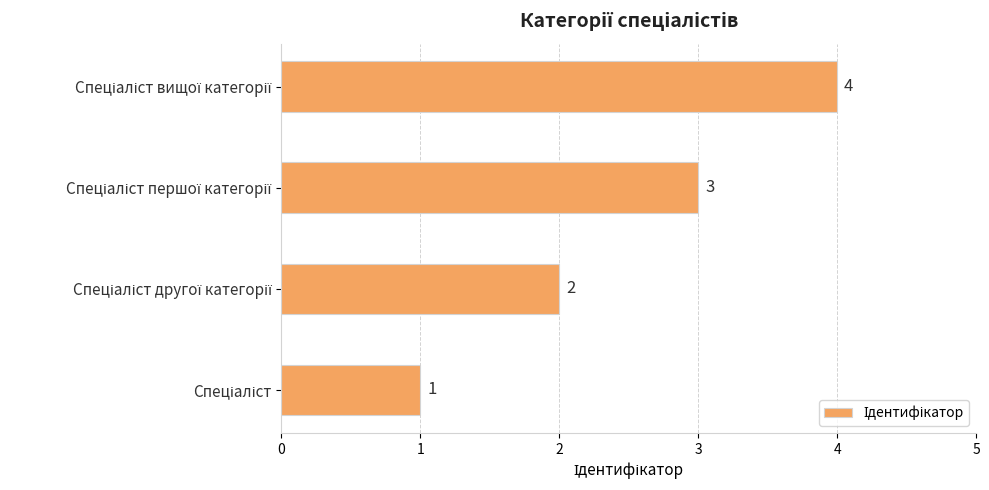

What is the maximum value shown in the chart?

4